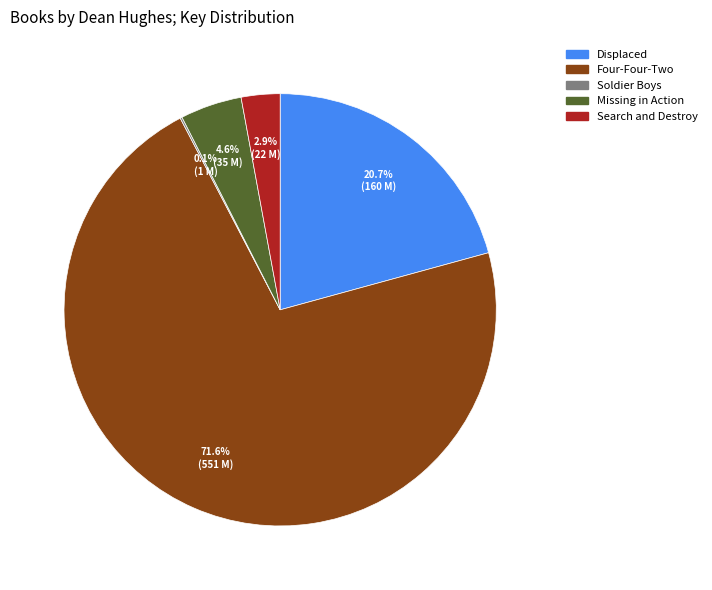

Is the sum of Displaced and Four-Four-Two greater than half?

Yes